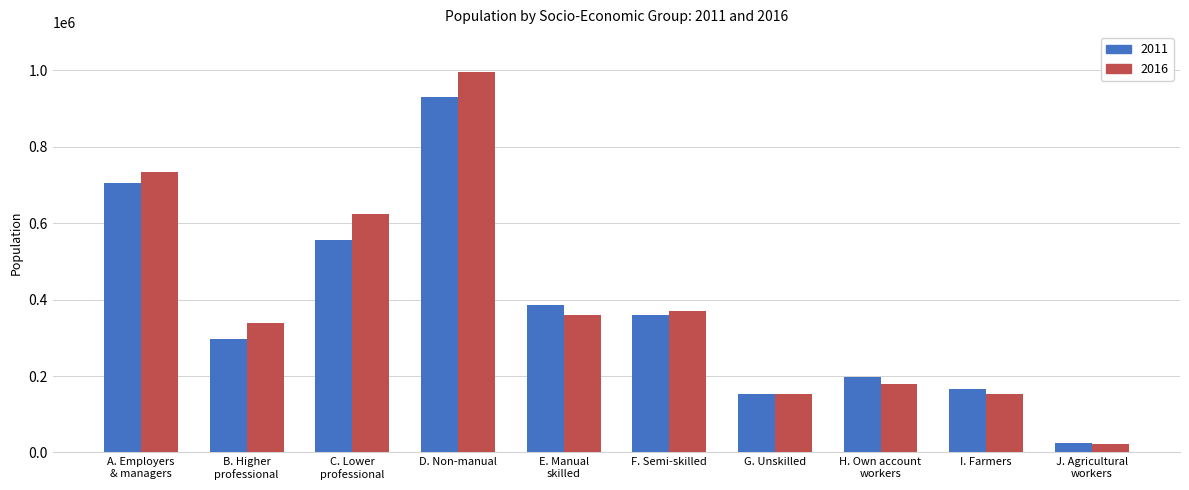

What is the spread (max minus min) of values at D. Non-manual?

65628